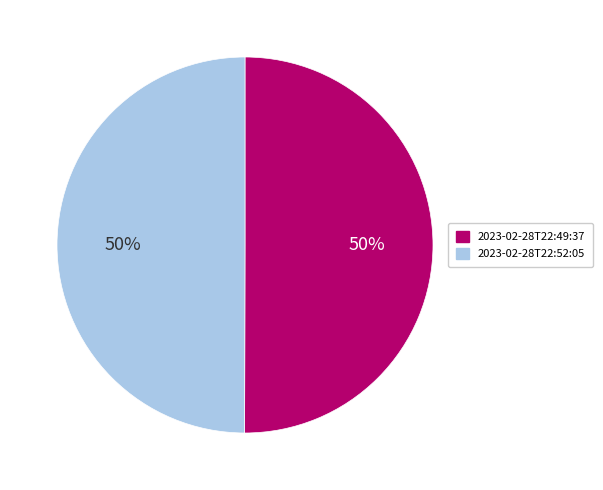

To the nearest percent, what is the average slice percentage?

50%